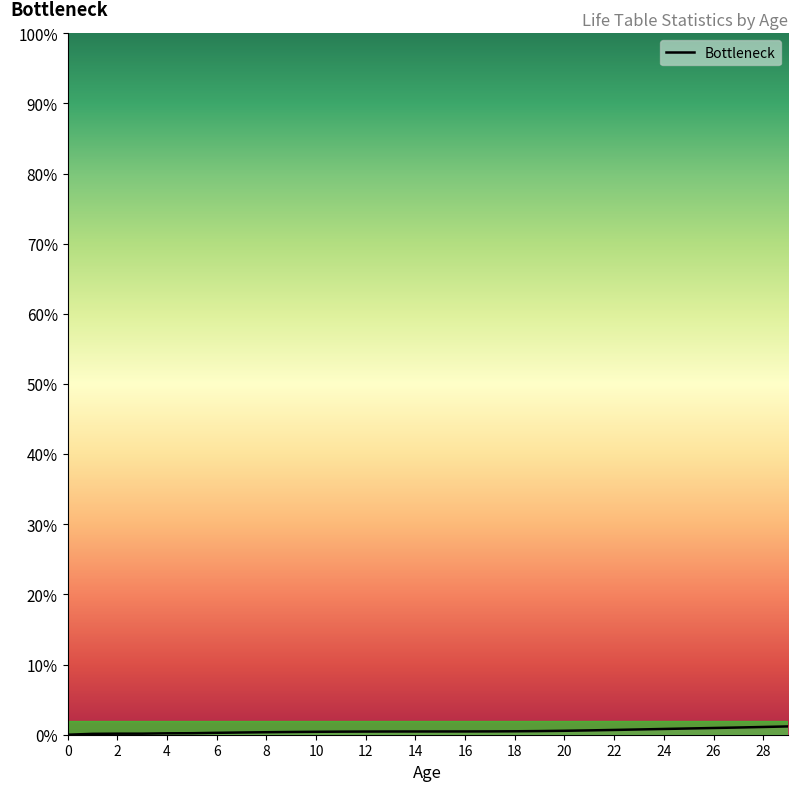

At which category does the chart reach its peak across all series?

29